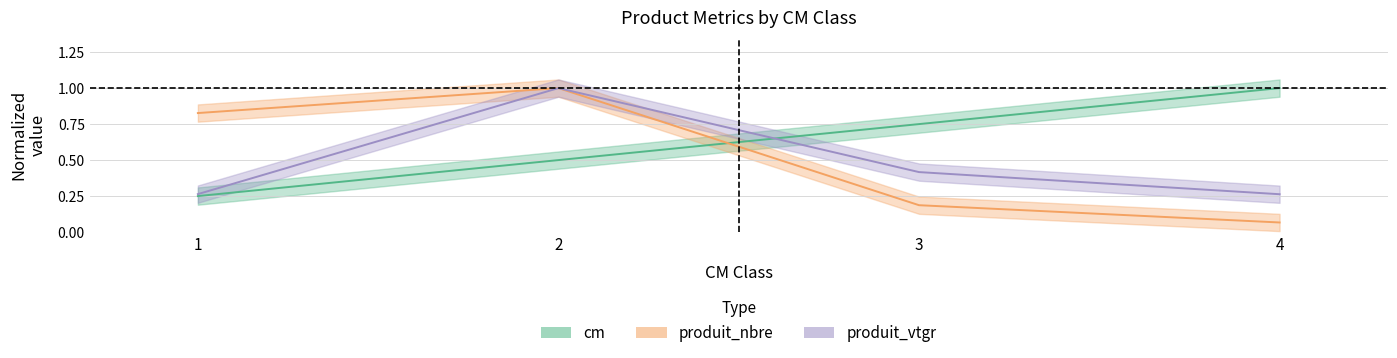

Which category has the lowest value across all series?

4